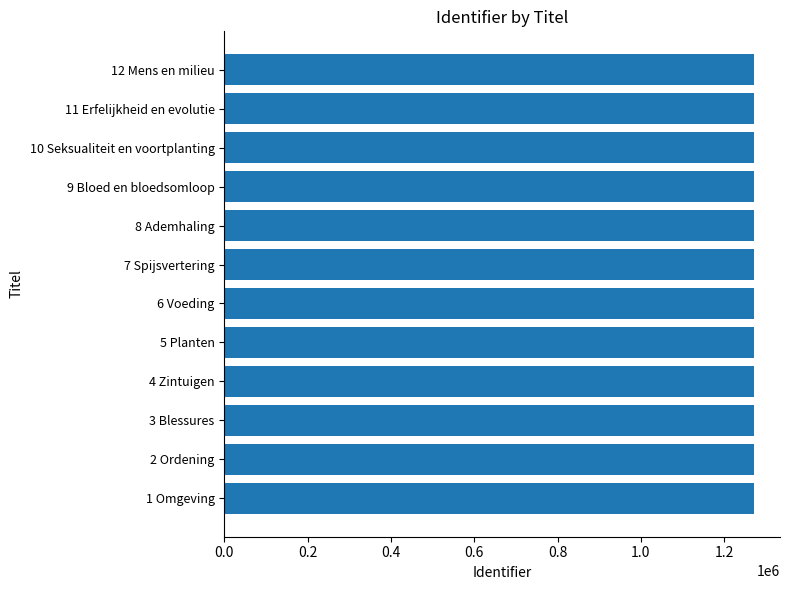

What is the greatest value displayed?

1270248